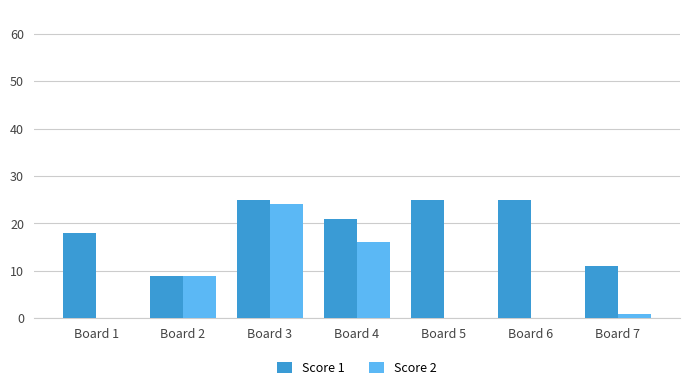

The value of Score 2 at Board 2 is 9. True or false?

True